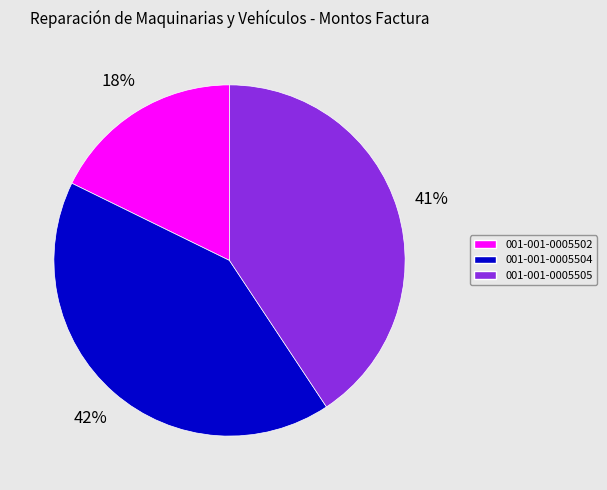

Combined, do 001-001-0005502 and 001-001-0005505 account for over 50%?

Yes